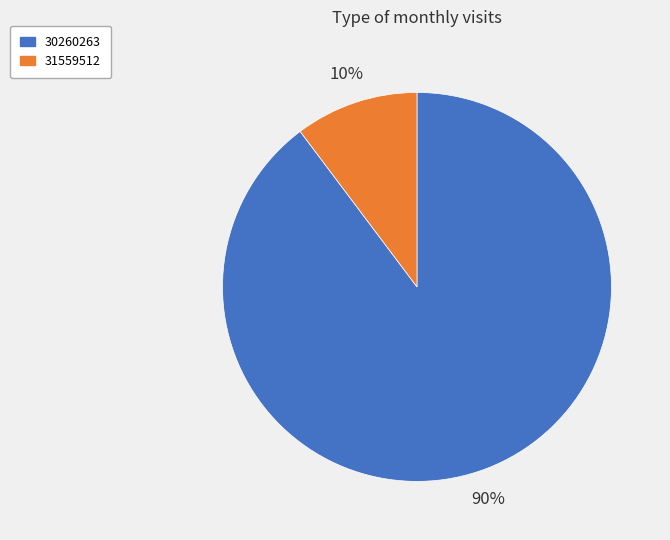

To the nearest percent, what is the average slice percentage?

50%